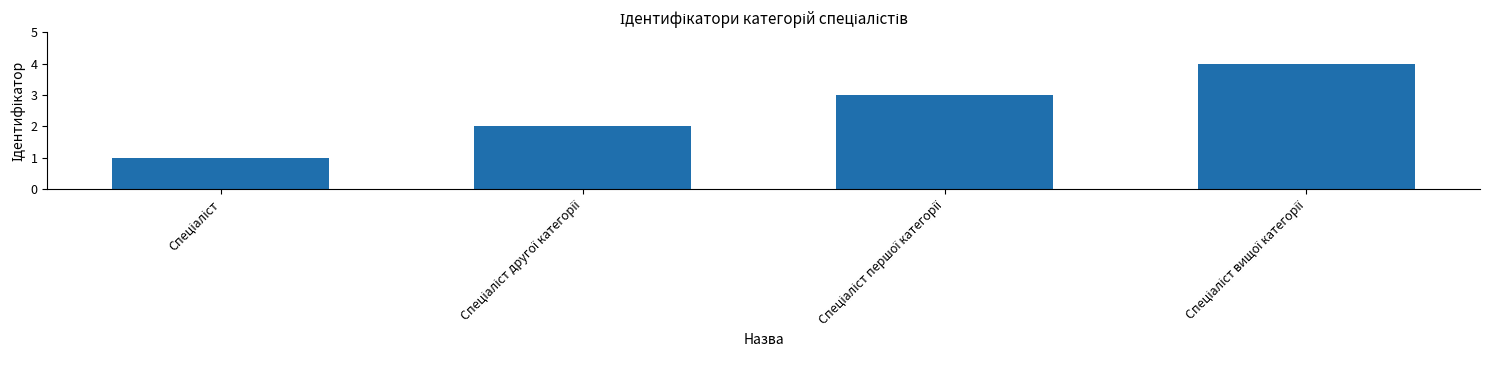

What is the maximum value shown in the chart?

4